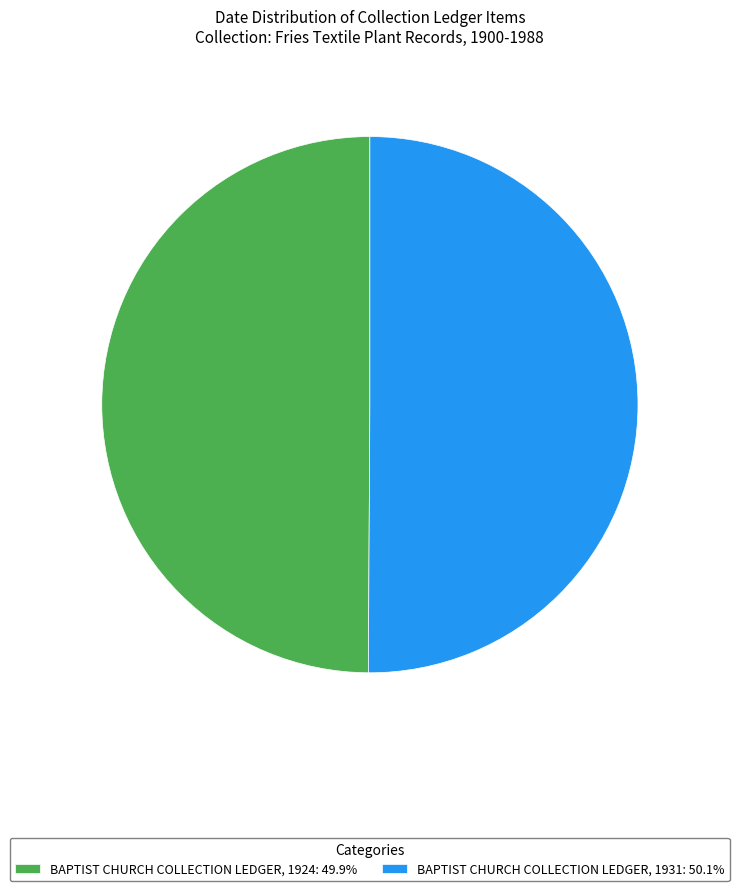

Count the number of slices in the pie.

2